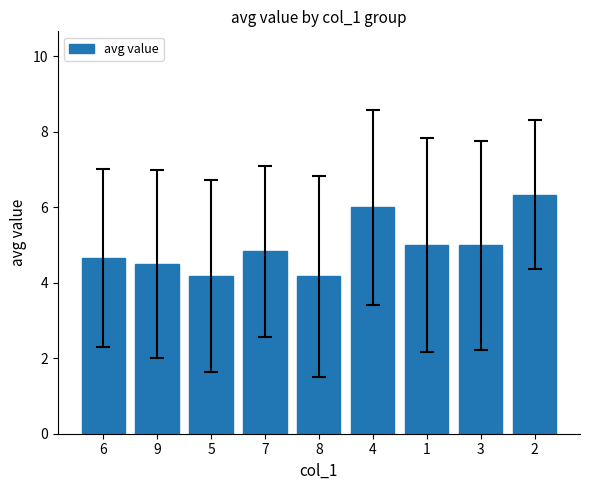

Reading left to right, list all the values displayed in this chart.

4.7	4.5	4.2	4.8	4.2	6.0	5.0	5.0	6.3